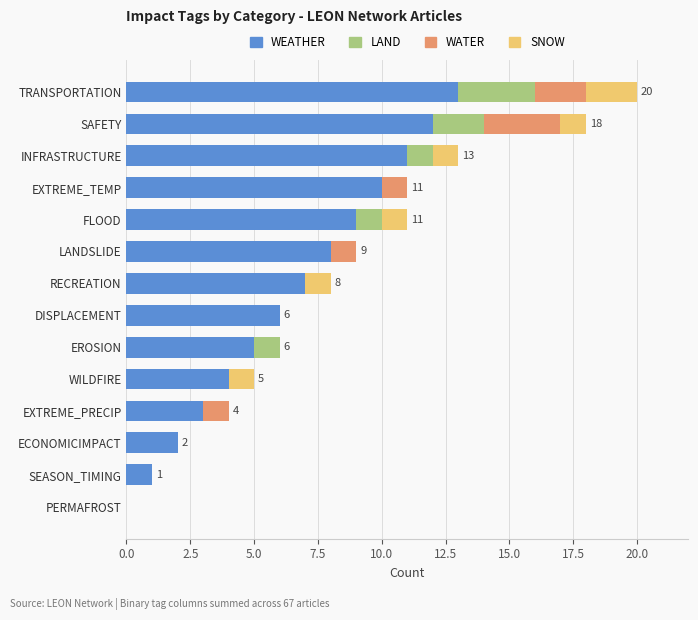

The value of WEATHER at ECONOMICIMPACT is 1. True or false?

False